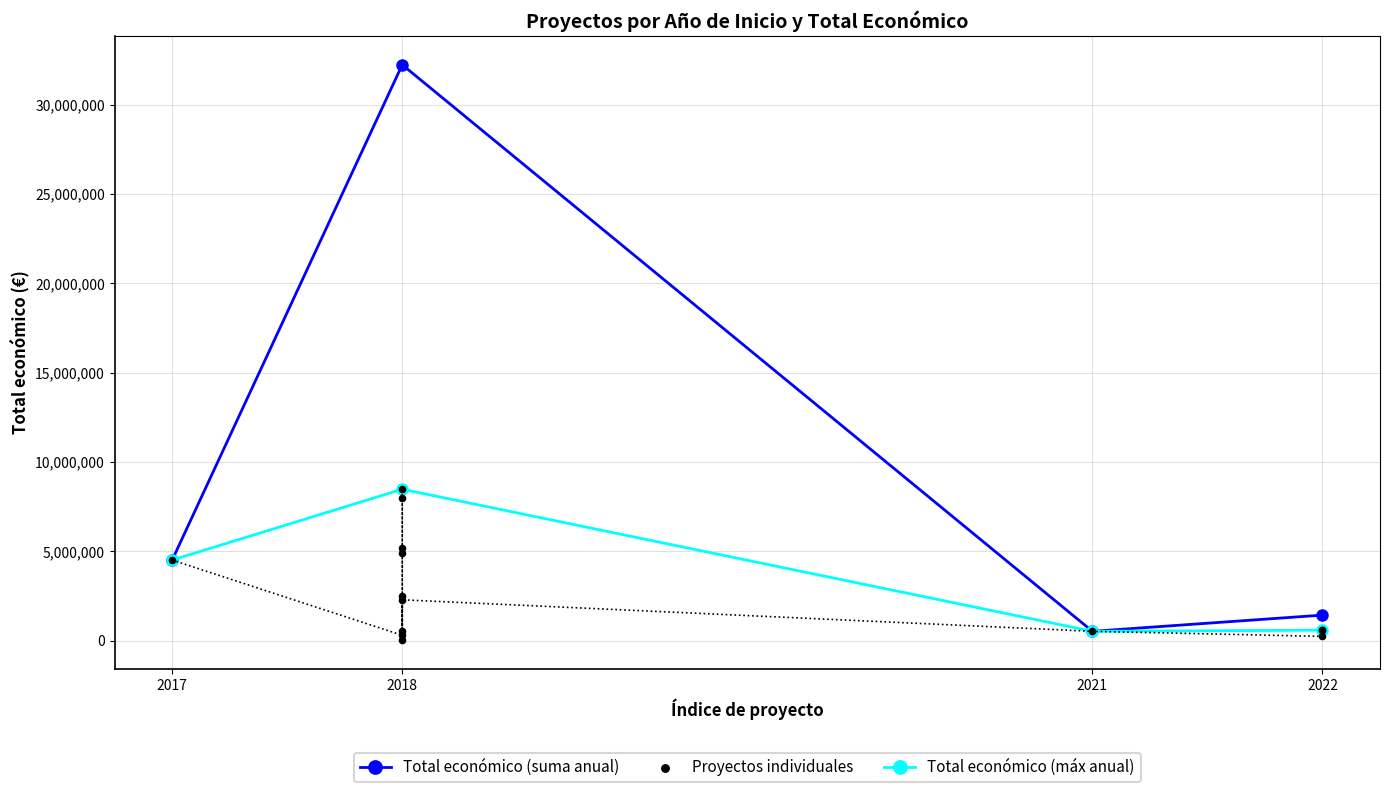

What is the value of the Total económico (suma anual) point at the 4th from the left?

1439991